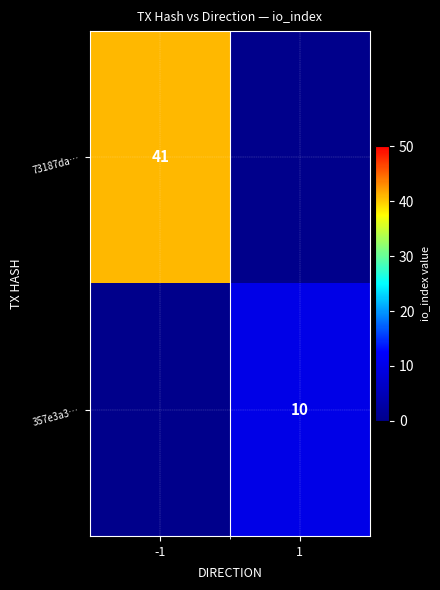

What is the maximum value shown in the chart?

41.0